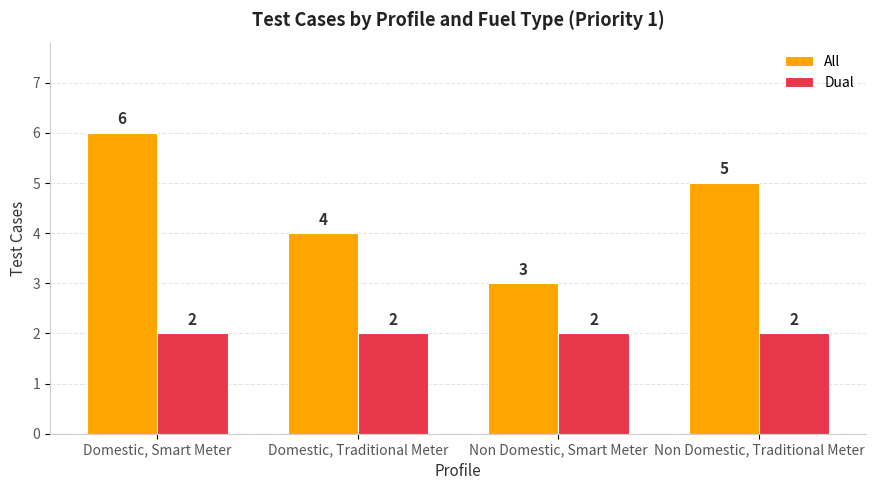

What is the difference between the maximum and minimum values in the All series?

3